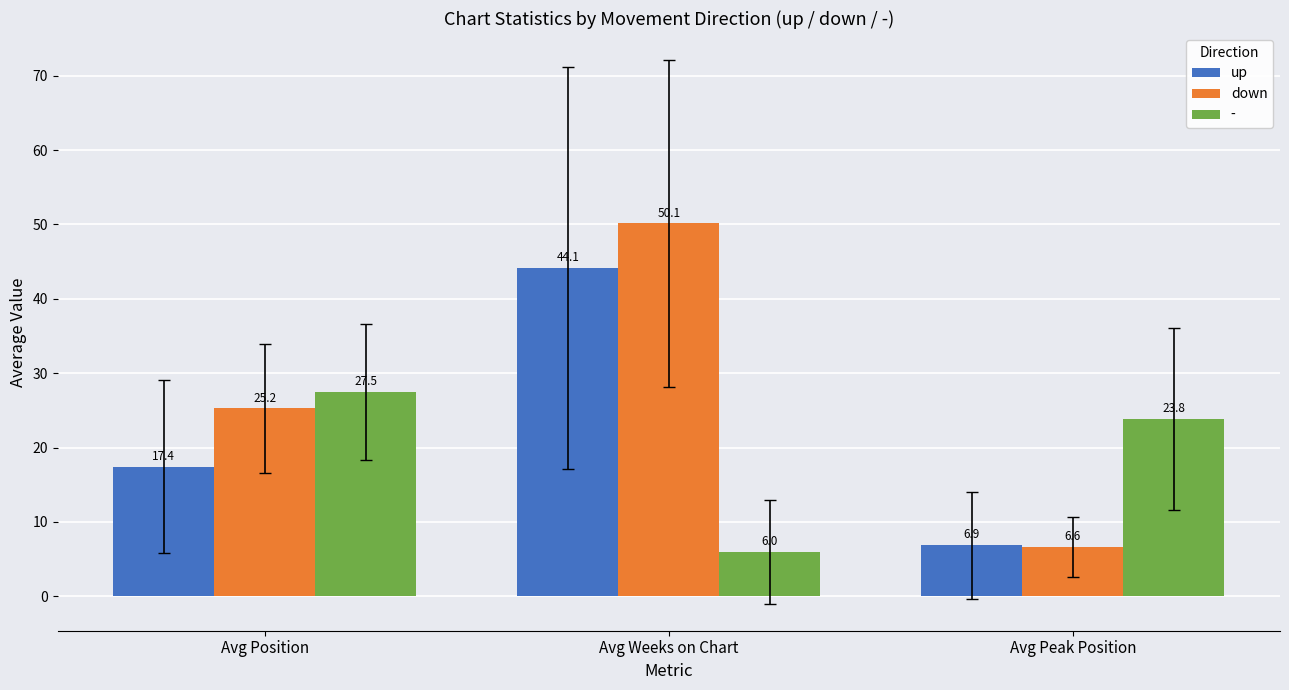

At how many categories does at least one series exceed 10?

3